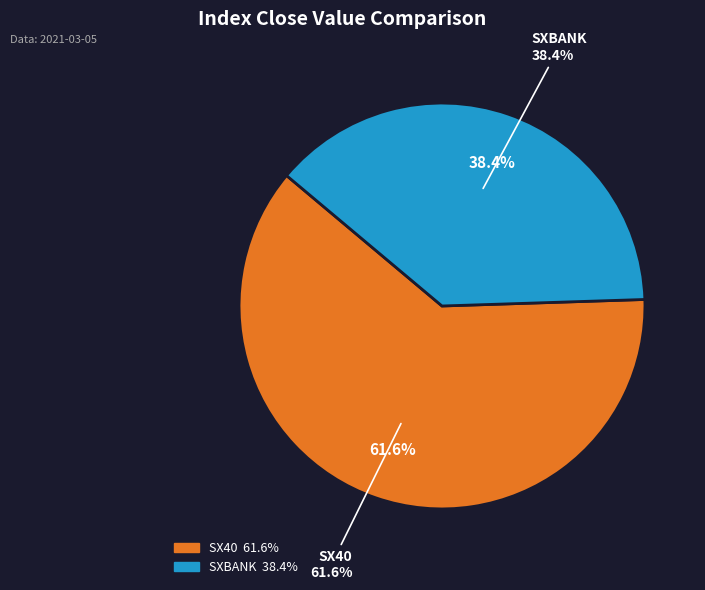

To the nearest percent, what percentage of the pie is SX40?

62%